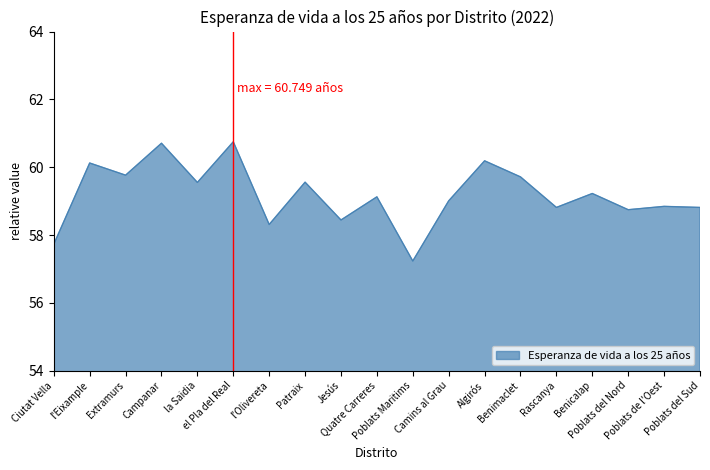

What is the maximum value shown in the chart?

60.7